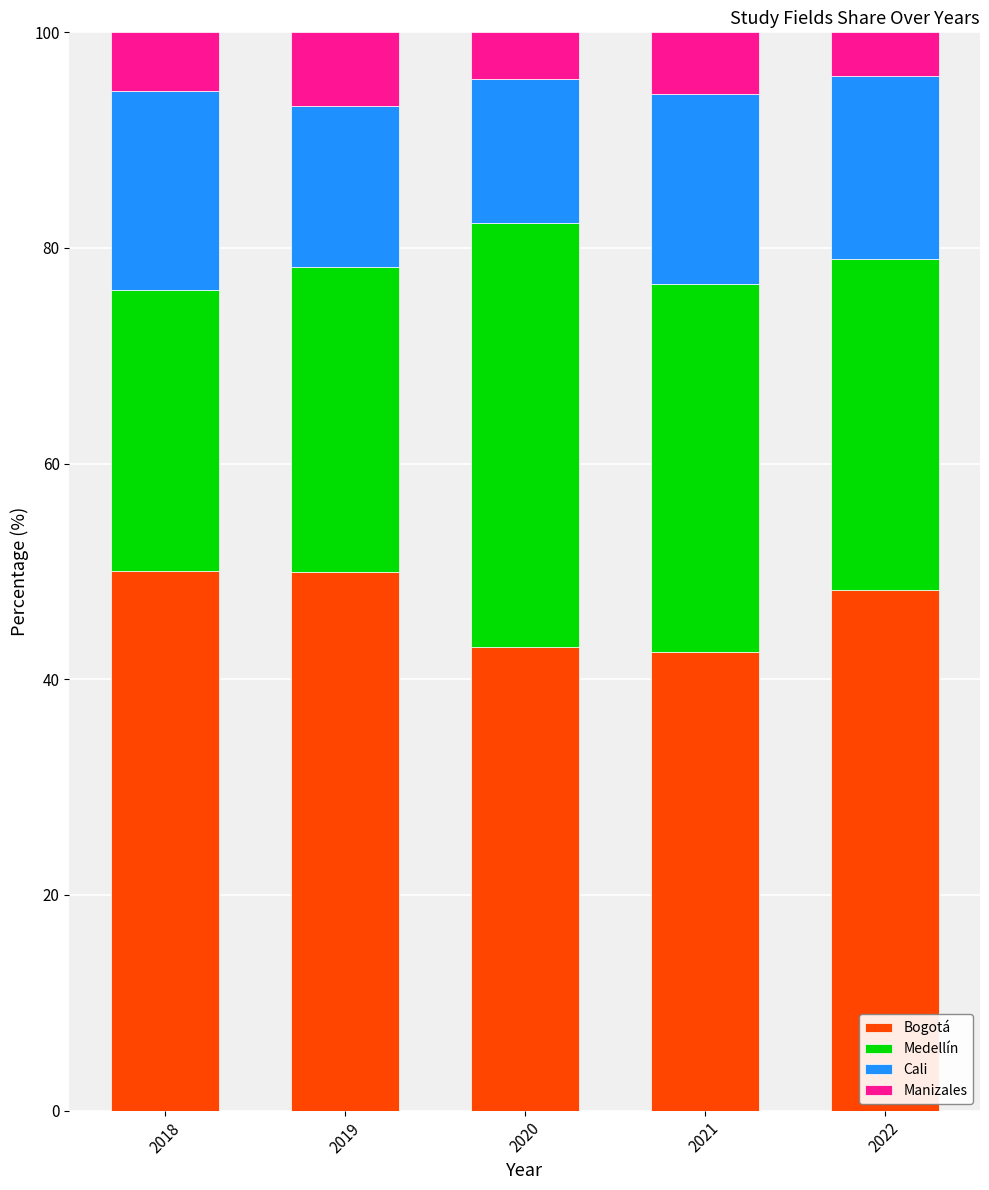

What are all the series names shown in the legend?

Bogotá, Medellín, Cali, Manizales